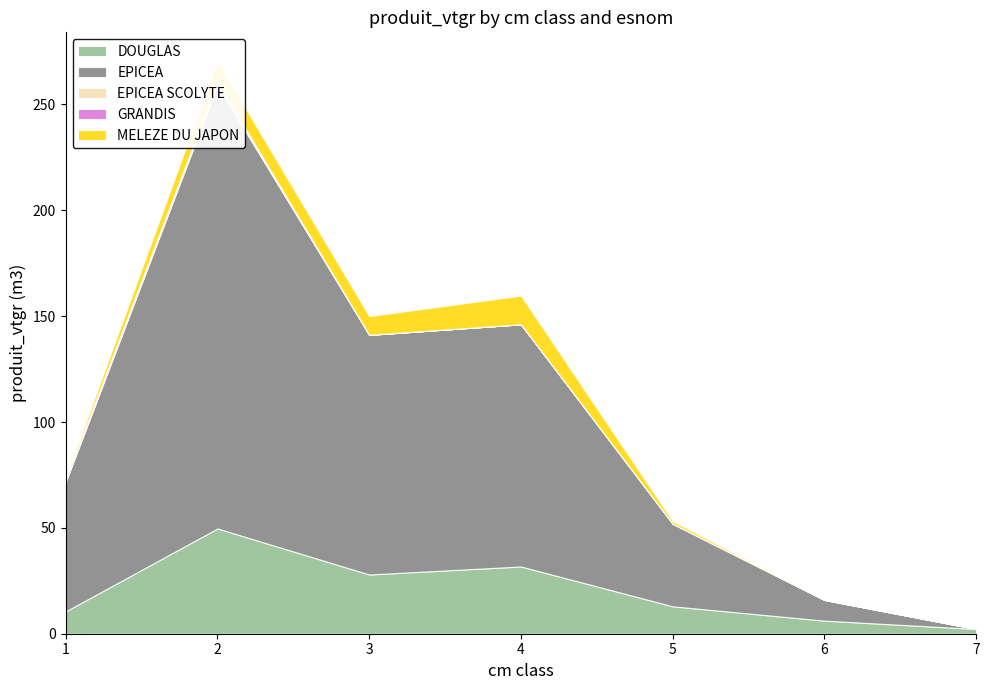

True or false: EPICEA SCOLYTE and DOUGLAS cross at least once.

False